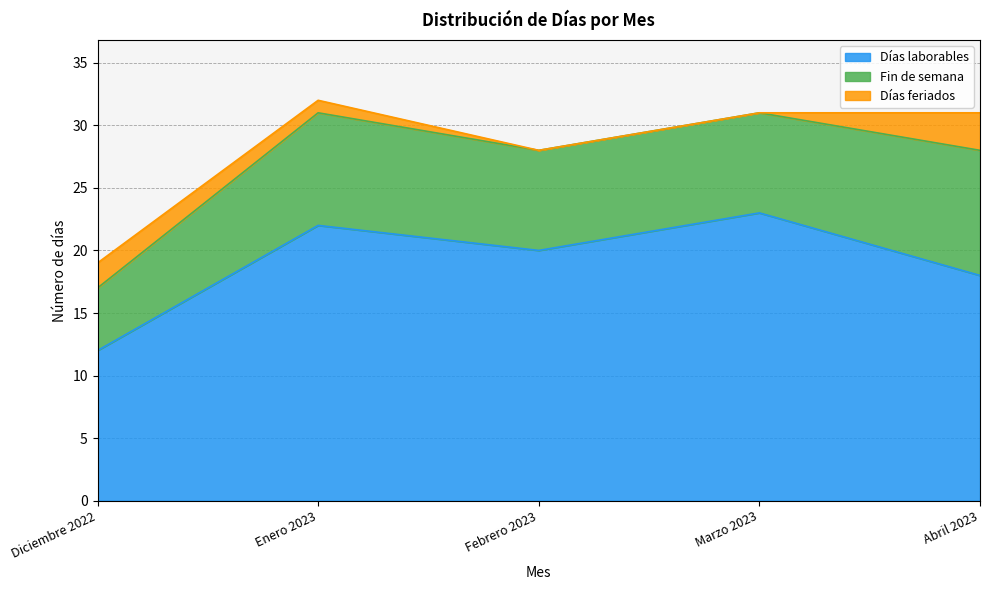

What is the average value of the Fin de semana series?

8